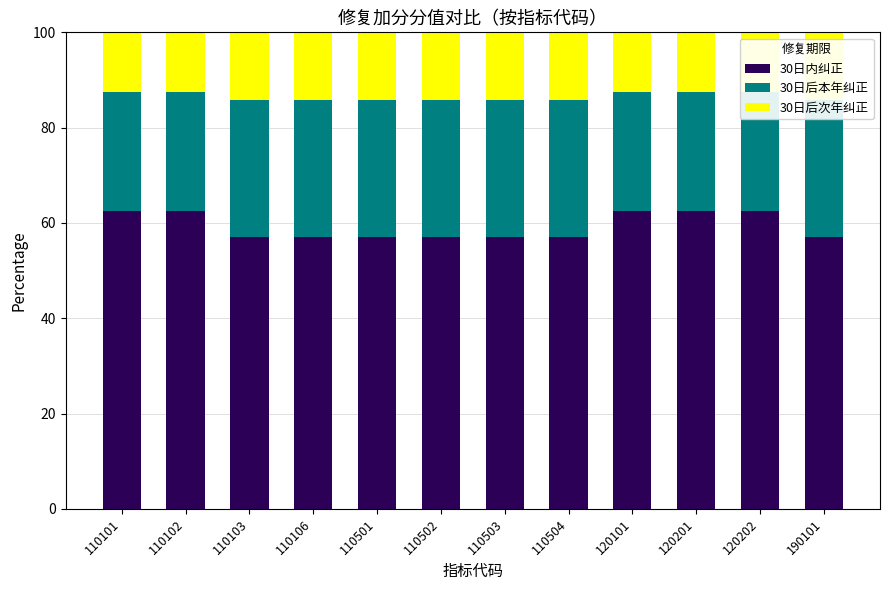

Which series has the largest total across all categories?

30日内纠正